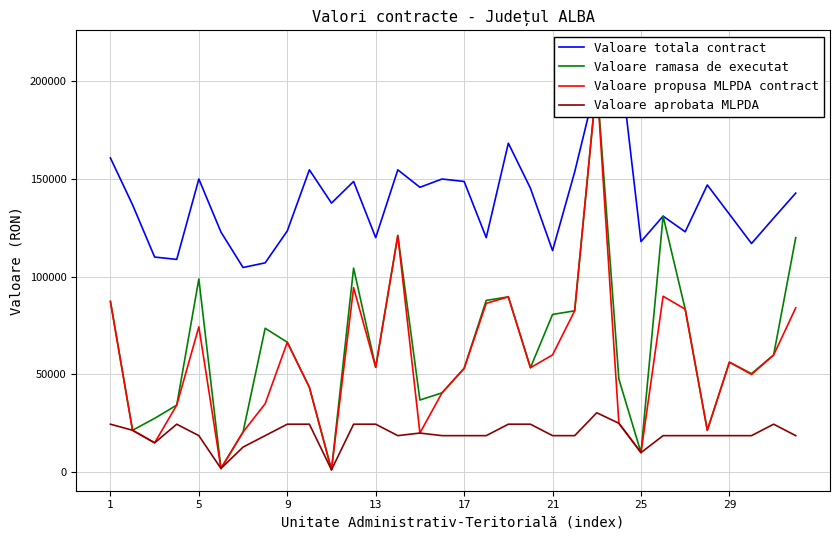

What is the highest value of the Valoare aprobata MLPDA series?

30383